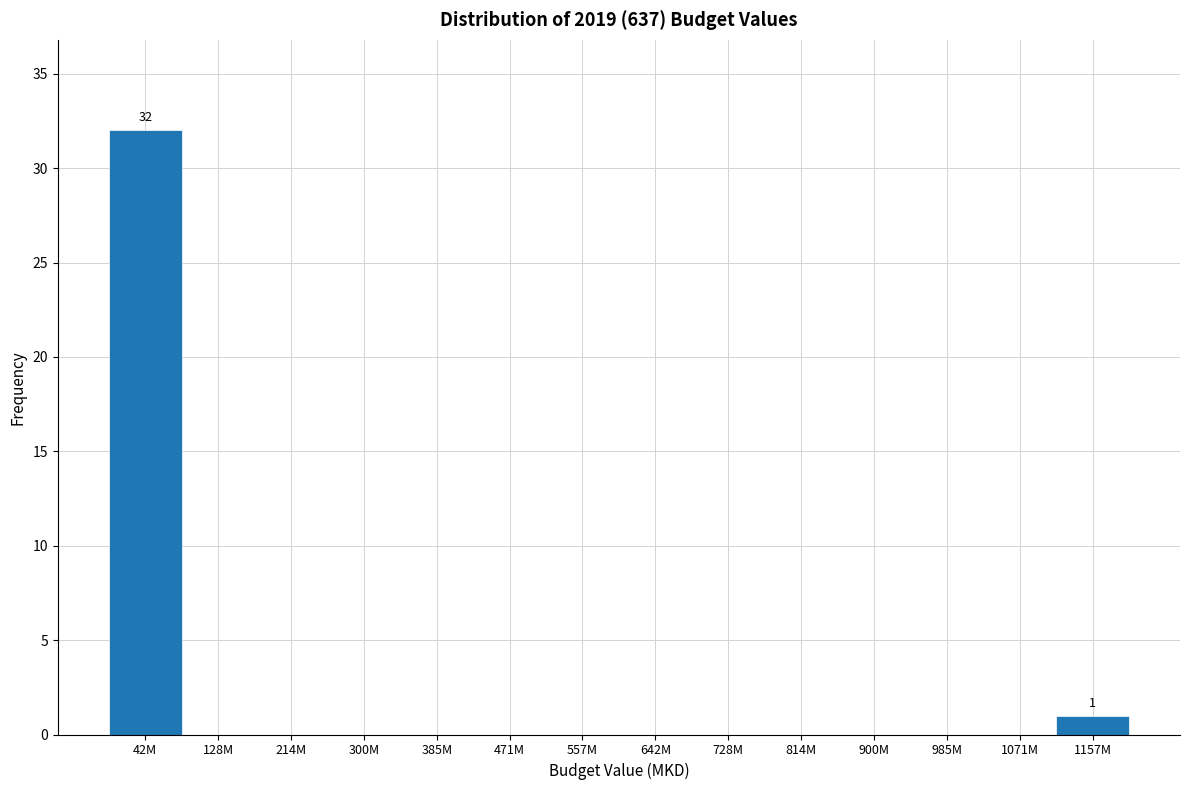

Reading left to right, what are all the values shown in this chart?

42M=32	128M=0	214M=0	300M=0	385M=0	471M=0	557M=0	642M=0	728M=0	814M=0	900M=0	985M=0	1071M=0	1157M=1